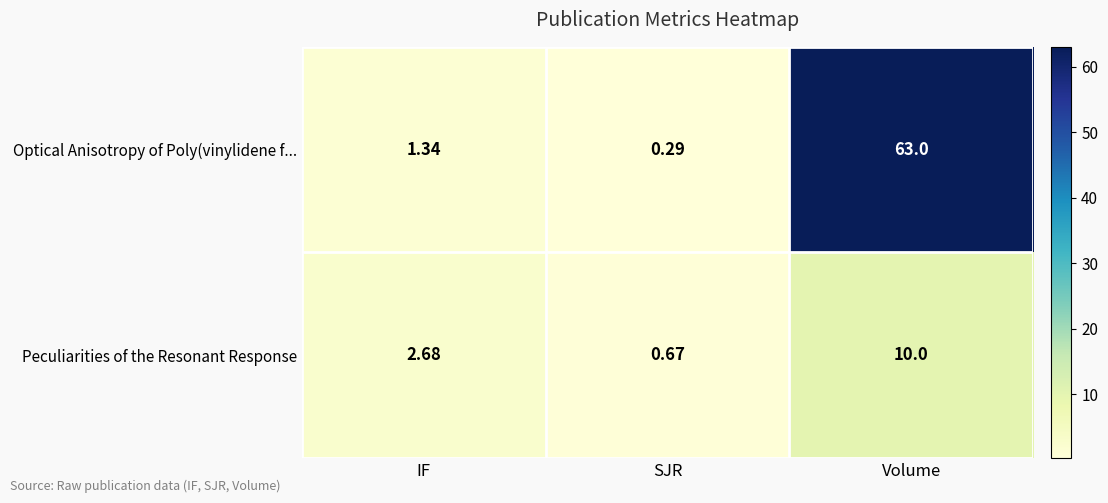

Rank the series at SJR from lowest to highest value.

Optical Anisotropy of Poly(vinylidene f..., Peculiarities of the Resonant Response